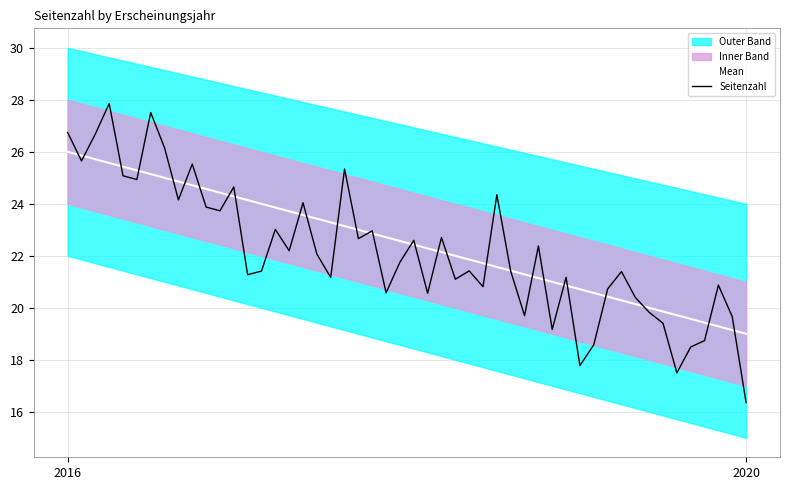

What is the highest value of the Seitenzahl series?

27.9